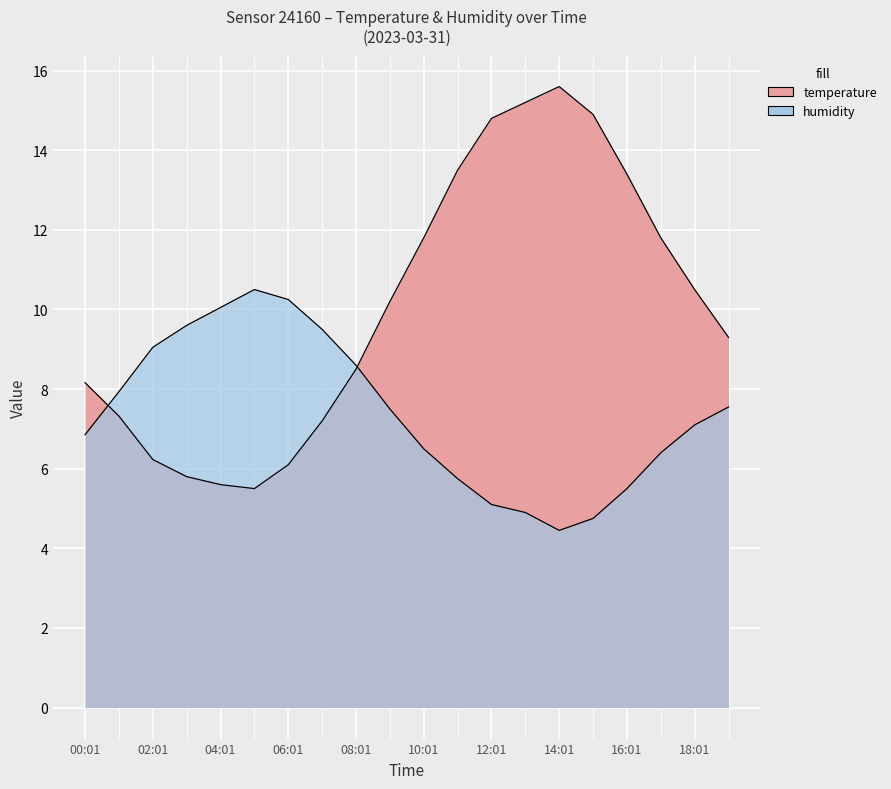

Between which two adjacent categories do temperature and humidity first intersect?

00:01 and 01:00